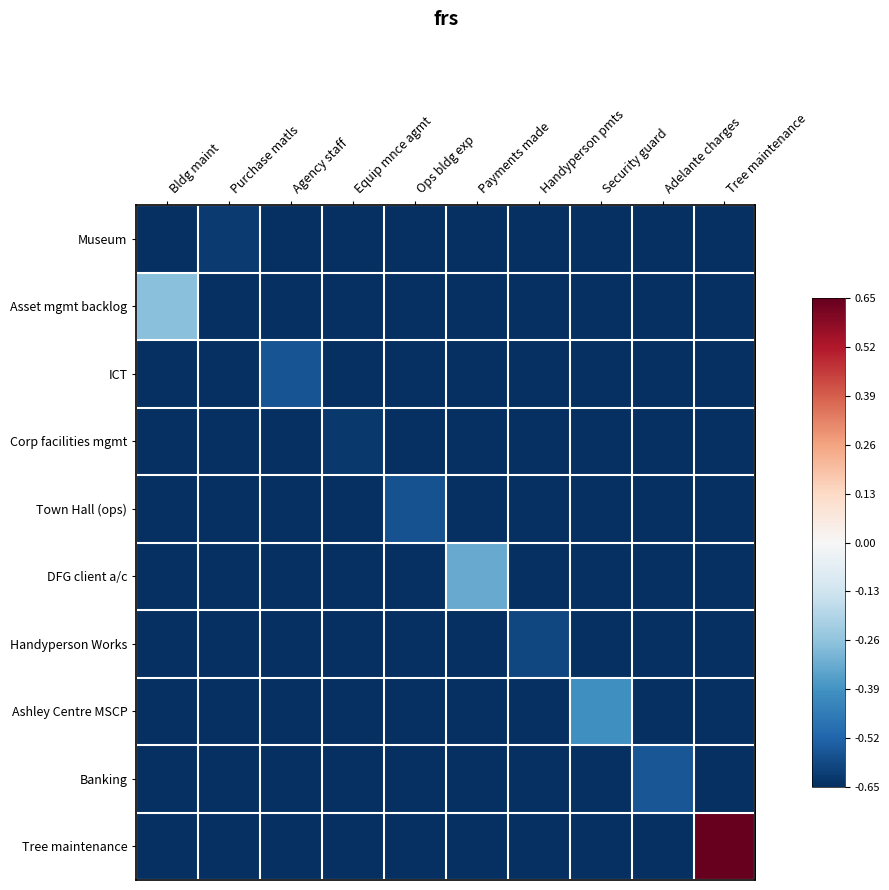

How many distinct data groups are displayed?

10